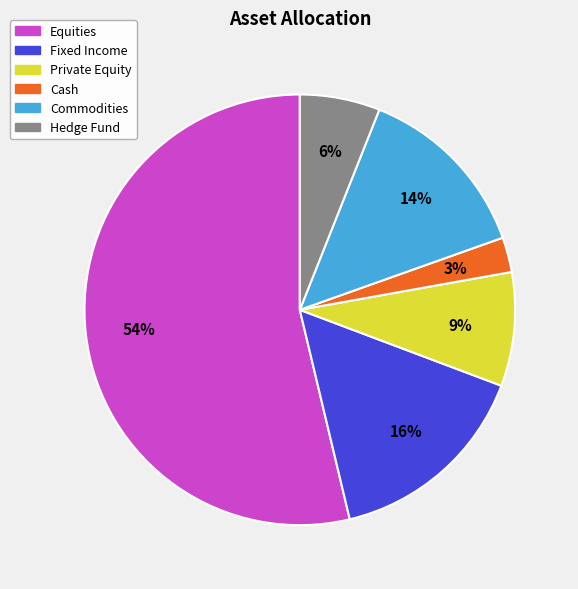

To the nearest percent, what percentage of the pie is Hedge Fund?

6%